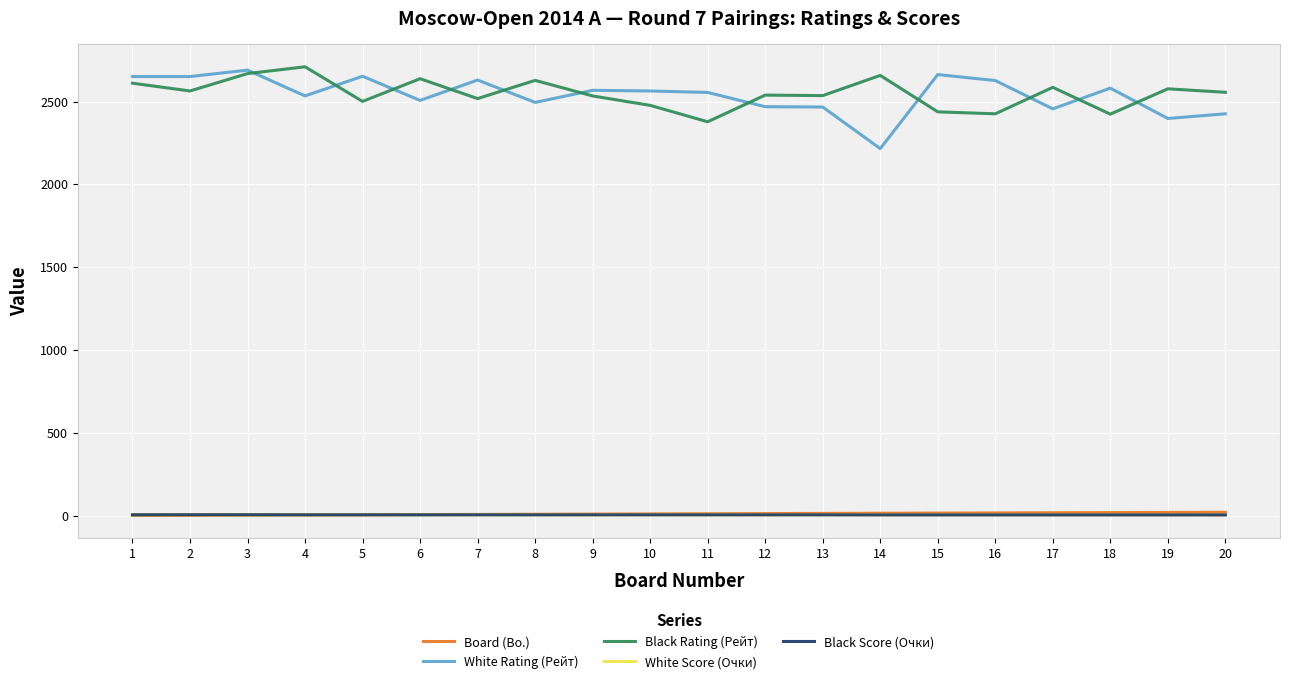

What is the sum of the White Score (Очки) values at 3 and 5?

9.0